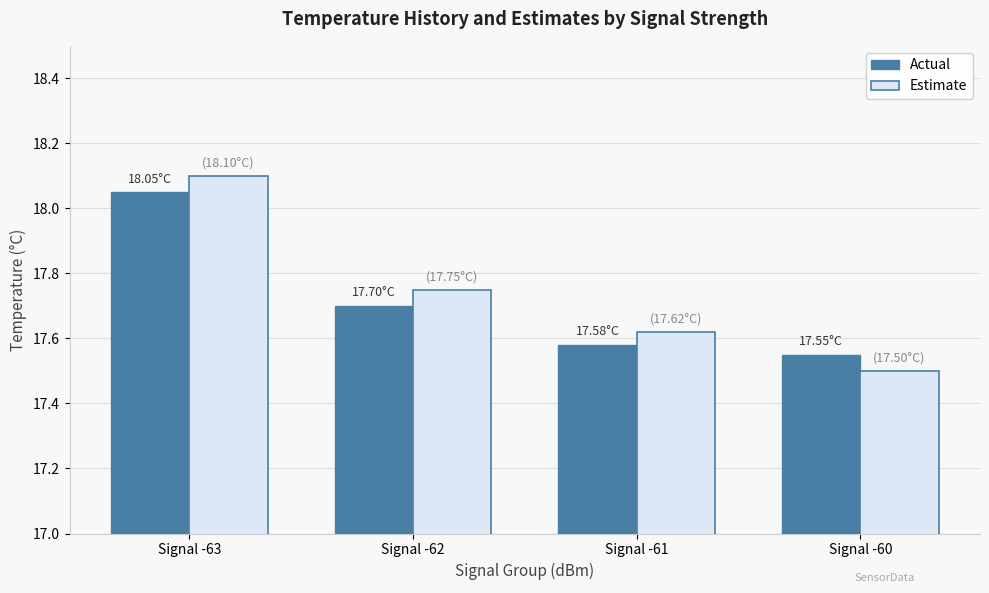

What is the sum of all Estimate values?

71.0